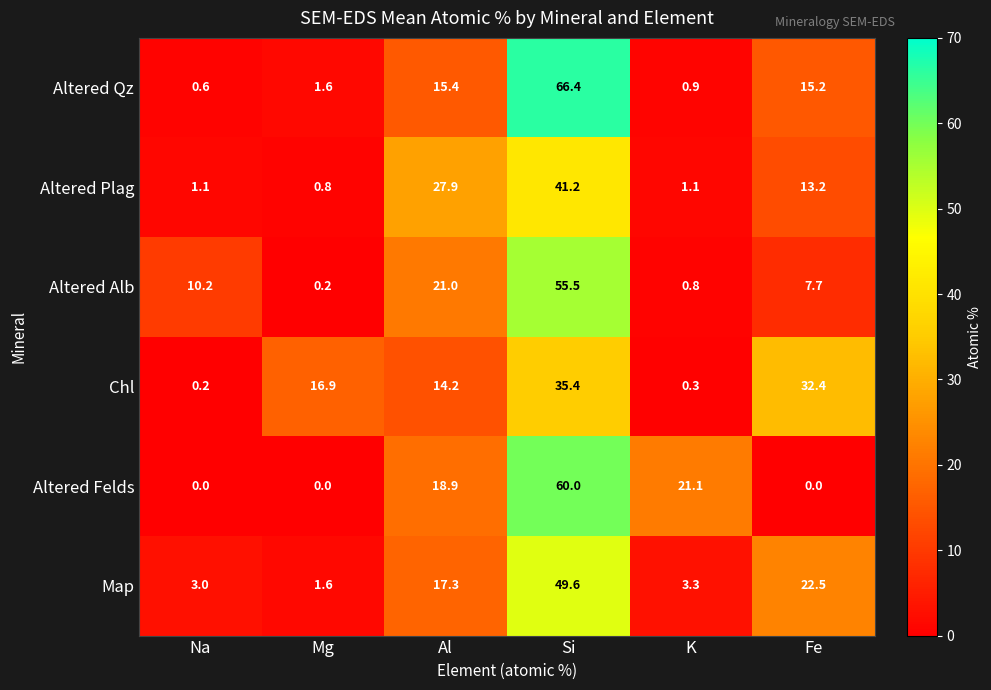

Which series has the largest range (max minus min)?

Altered Qz